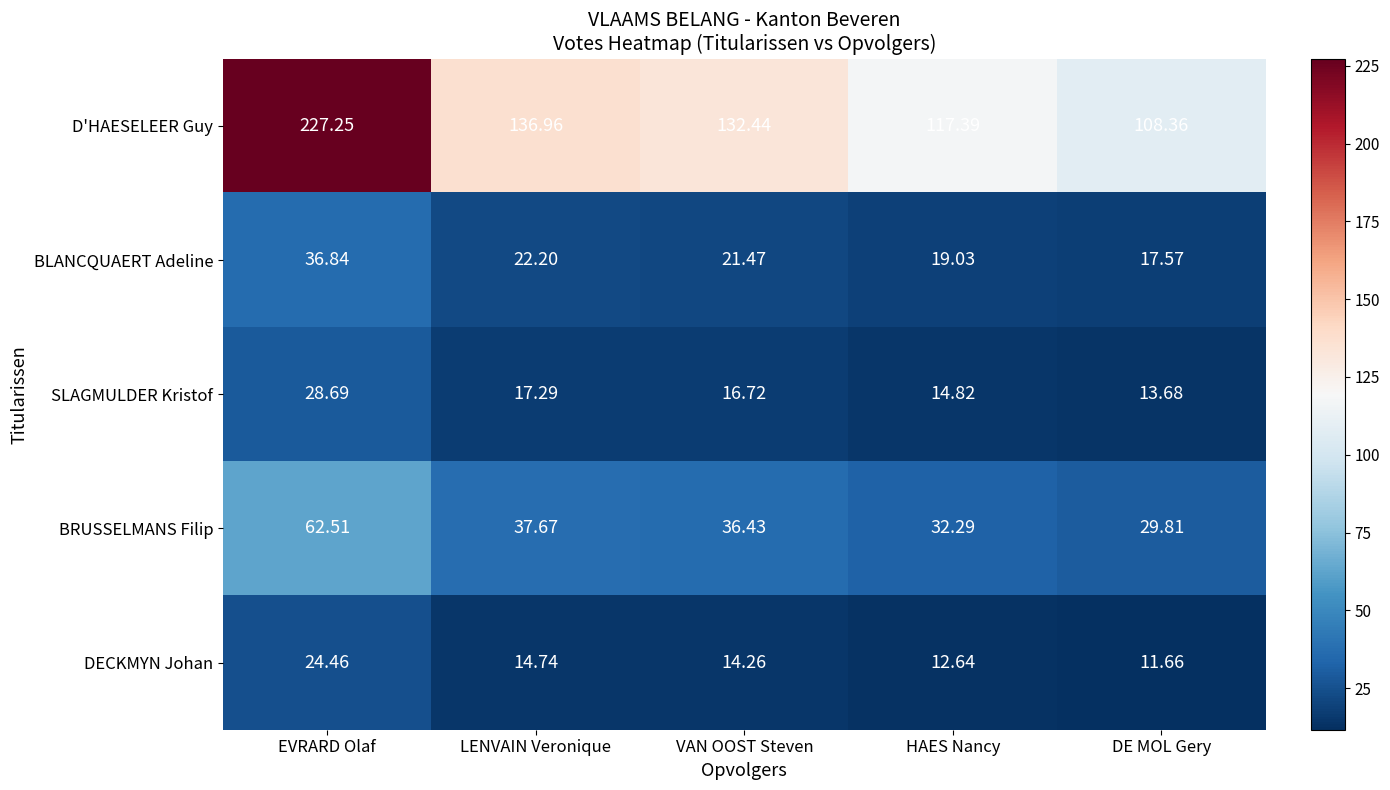

Which series has the largest total across all categories?

D'HAESELEER Guy